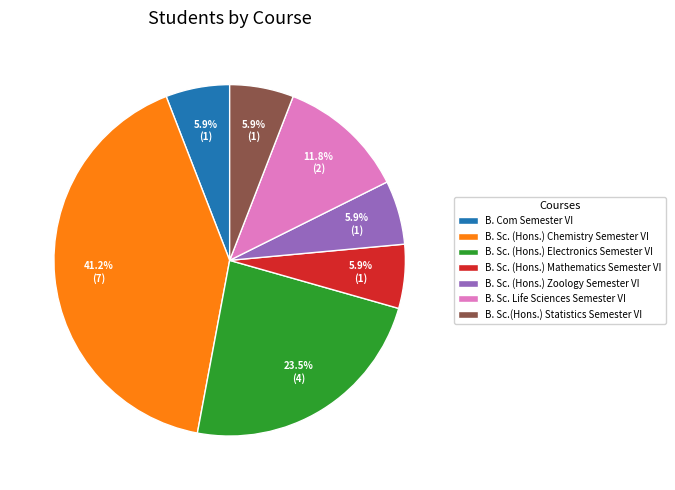

To the nearest percent, what is the average slice percentage?

14%